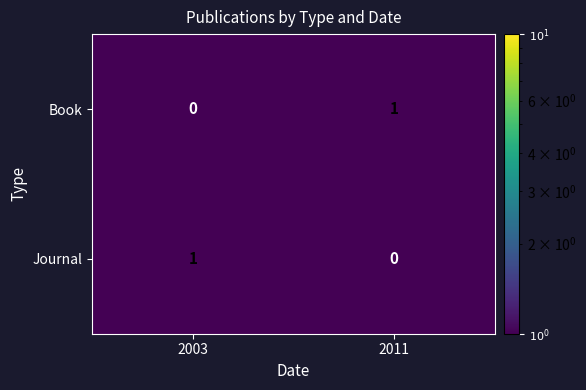

Reading left to right, extract all data points from this chart.

Book: 0	1
Journal: 1	0